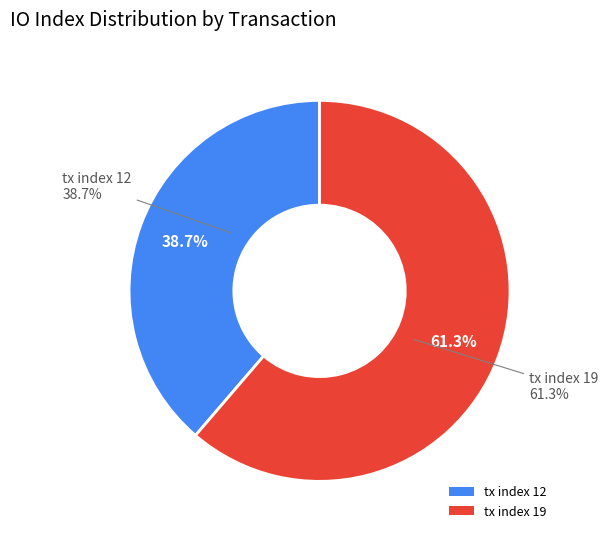

Which category has the smallest portion of the pie?

tx index 12